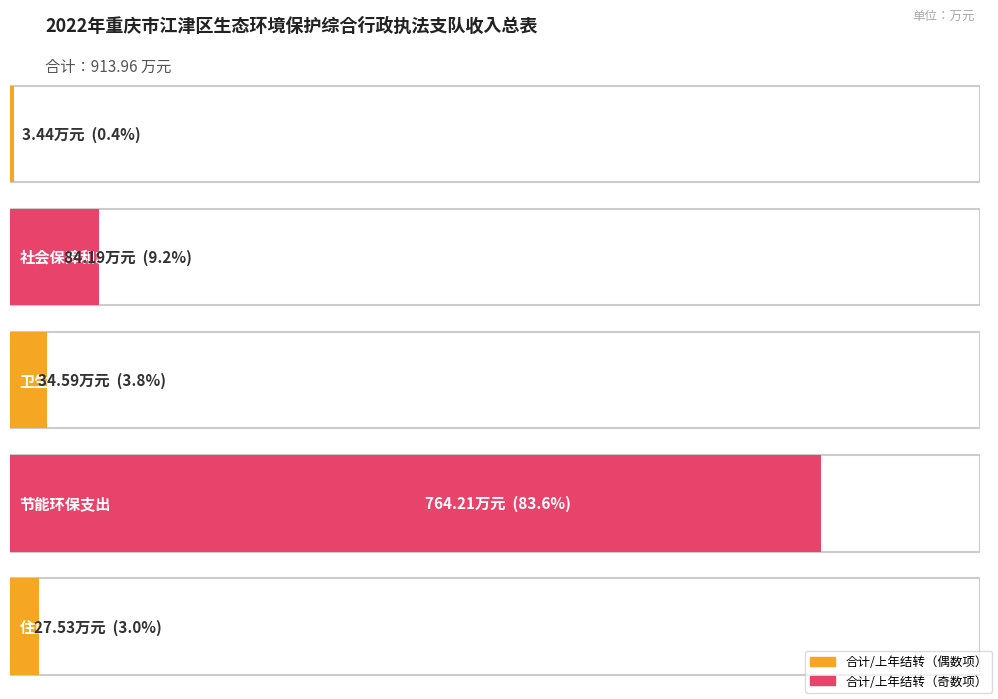

At 节能环保支出, list the series in order from largest to smallest.

合计, 上年结转